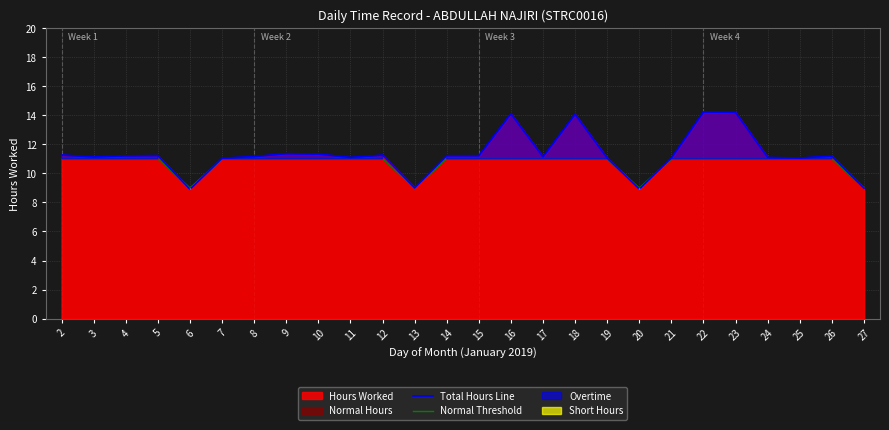

The Normal Threshold series shows 17.6 at 4. True or false?

False